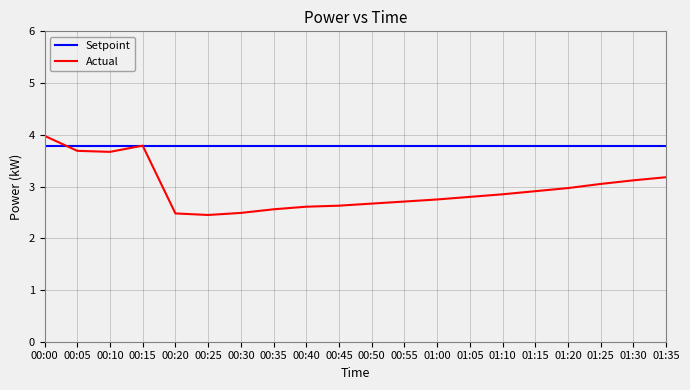

Rank the series by their average value, from lowest to highest.

Actual, Setpoint